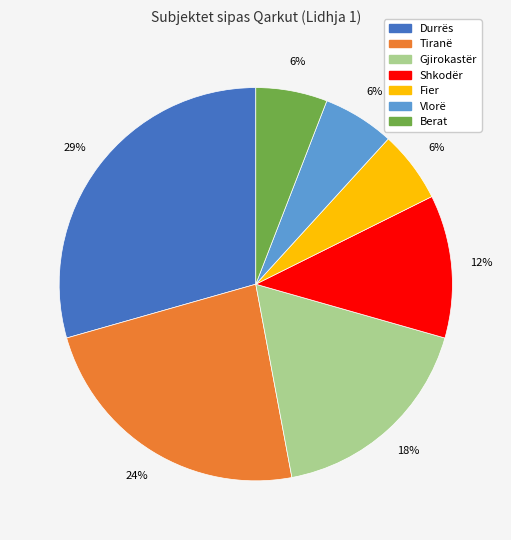

To the nearest percent, what is the average slice percentage?

14%